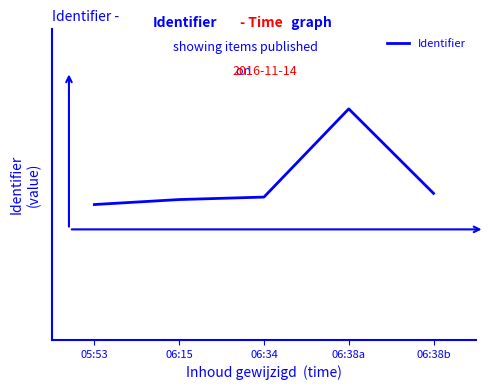

List the labels in order of value, smallest first.

05:53, 06:15, 06:34, 06:38b, 06:38a